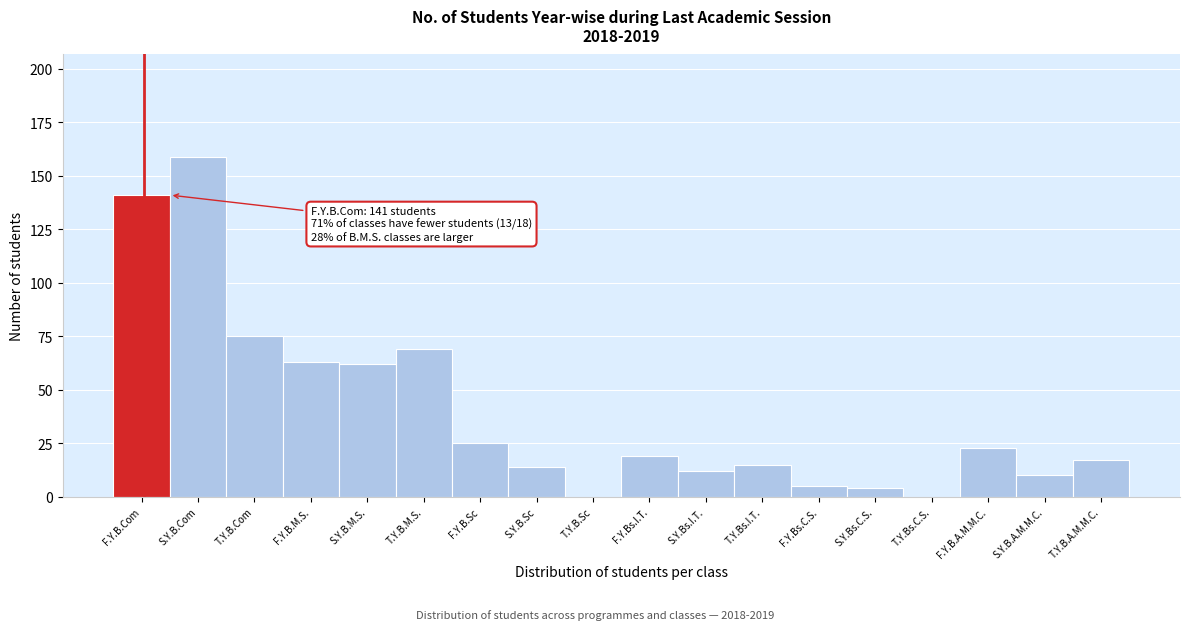

Reading left to right, transcribe all the data shown in this chart.

F.Y.B.Com=141	S.Y.B.Com=159	T.Y.B.Com=75	F.Y.B.M.S.=63	S.Y.B.M.S.=62	T.Y.B.M.S.=69	F.Y.B.Sc=25	S.Y.B.Sc=14	T.Y.B.Sc=0	F.Y.Bs.I.T.=19	S.Y.Bs.I.T.=12	T.Y.Bs.I.T.=15	F.Y.Bs.C.S.=5	S.Y.Bs.C.S.=4	T.Y.Bs.C.S.=0	F.Y.B.A.M.M.C.=23	S.Y.B.A.M.M.C.=10	T.Y.B.A.M.M.C.=17